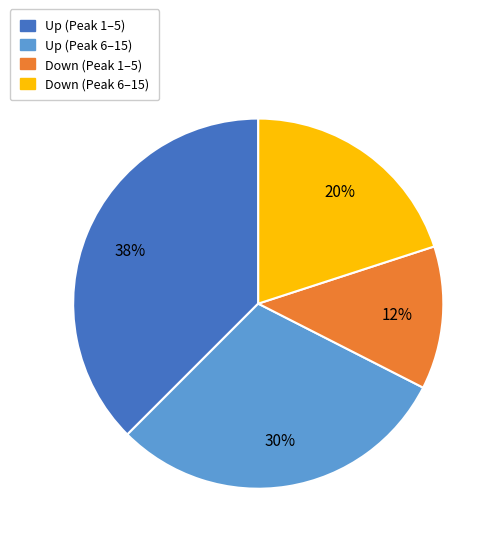

To the nearest percent, what is the average slice percentage?

25%